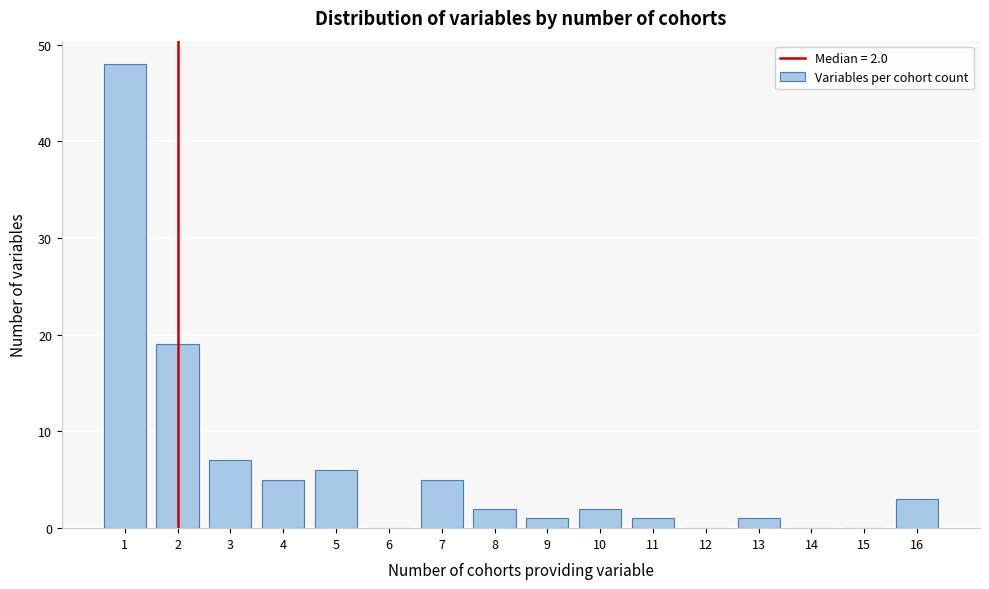

Over which range of the x-axis is the bar tallest?

0.5 to 1.5